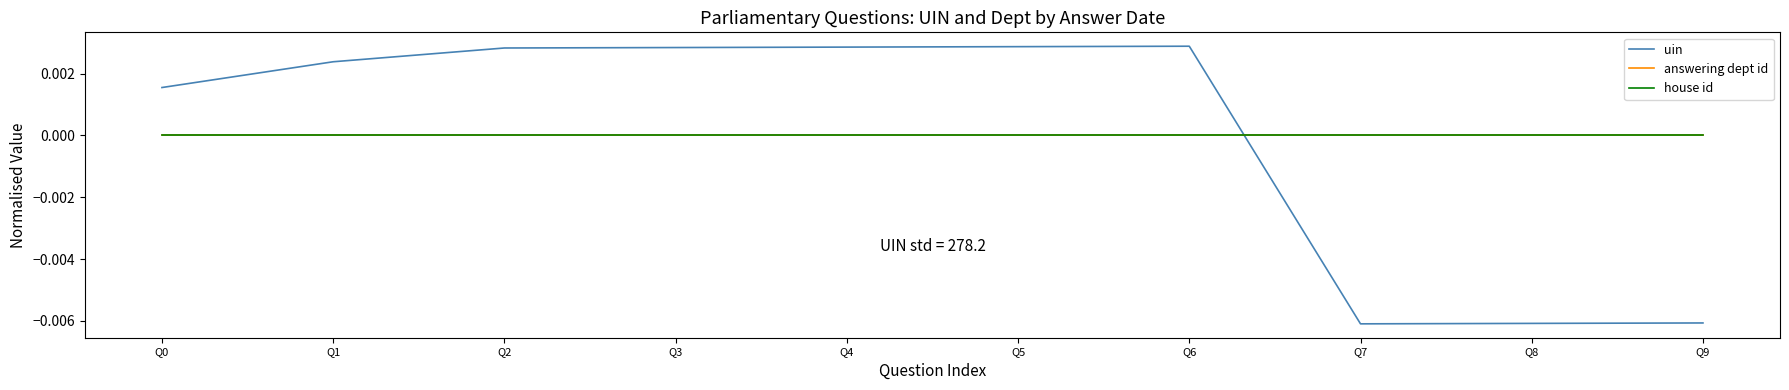

Which category has the lowest value across all series?

Q7